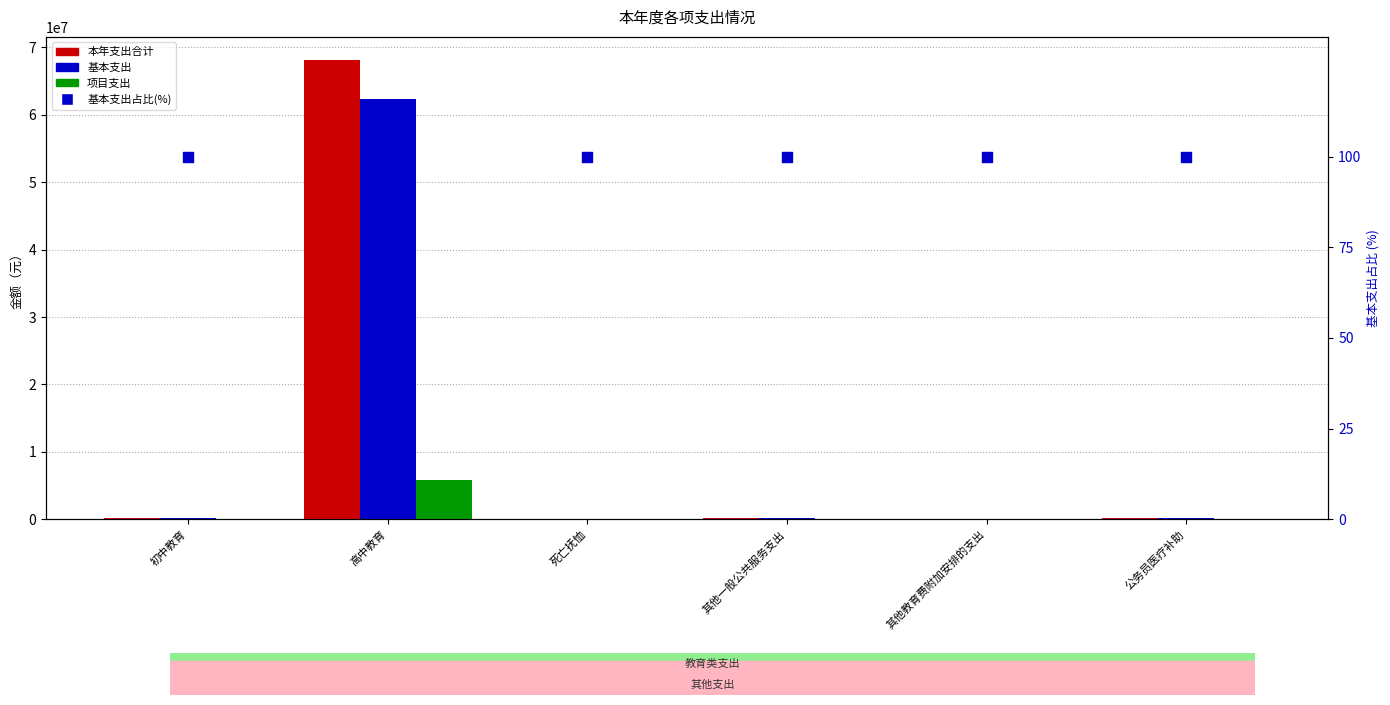

Which series contains the lowest Y value?

项目支出